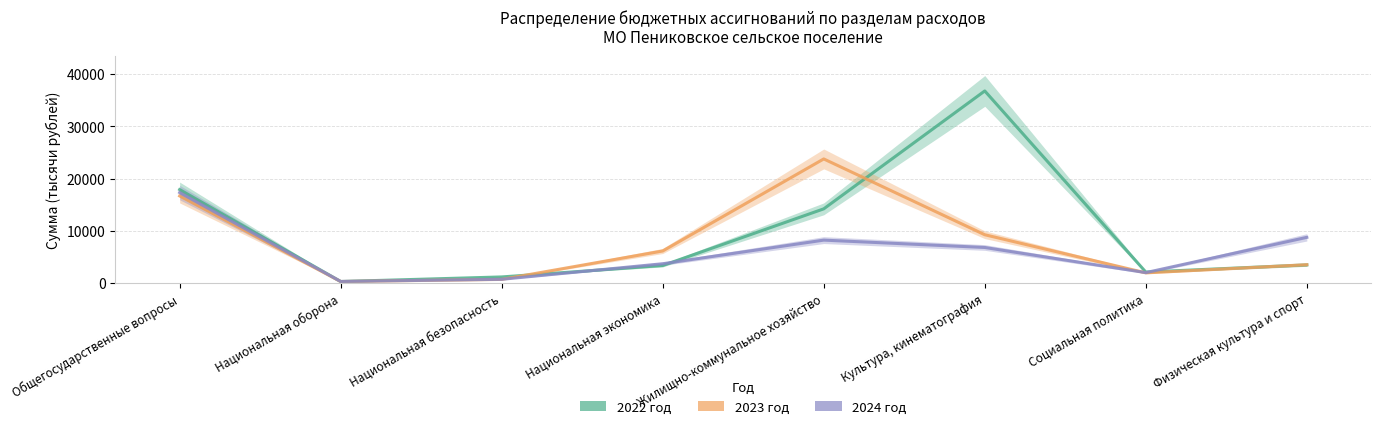

What is the lowest value of the 2022 год series?

299.6